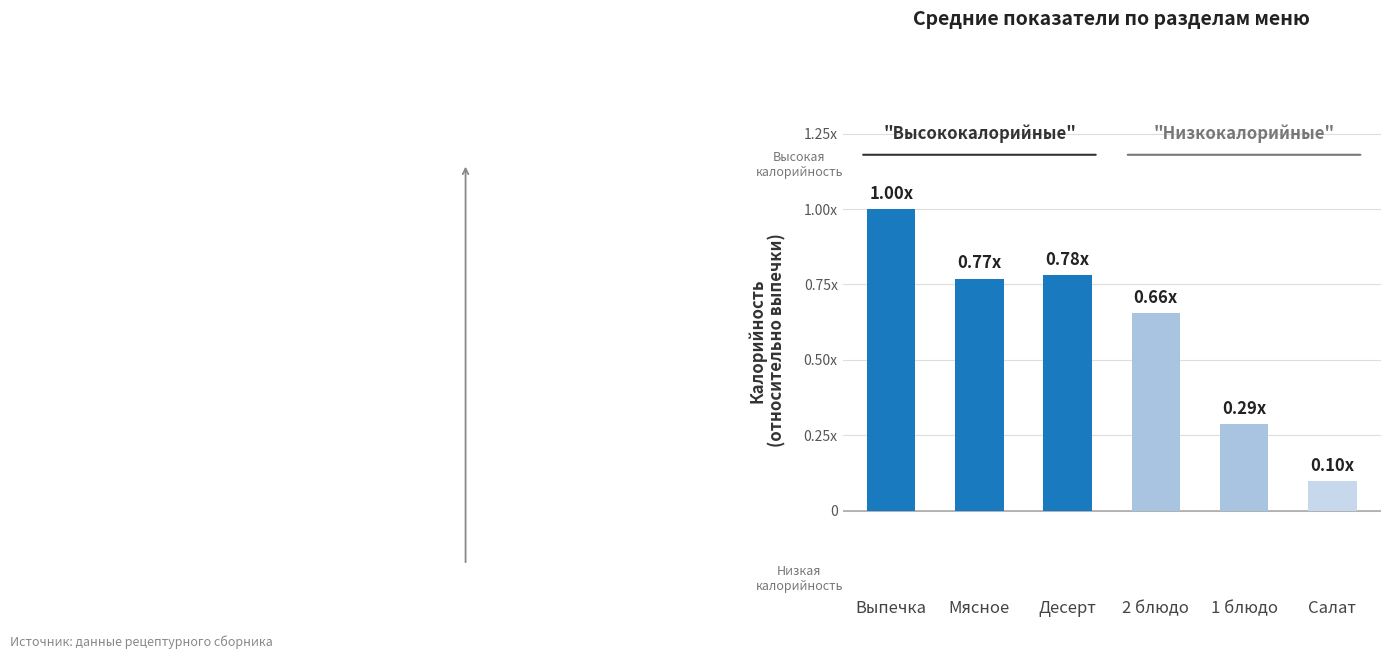

Which label corresponds to the largest value in the chart?

Выпечка